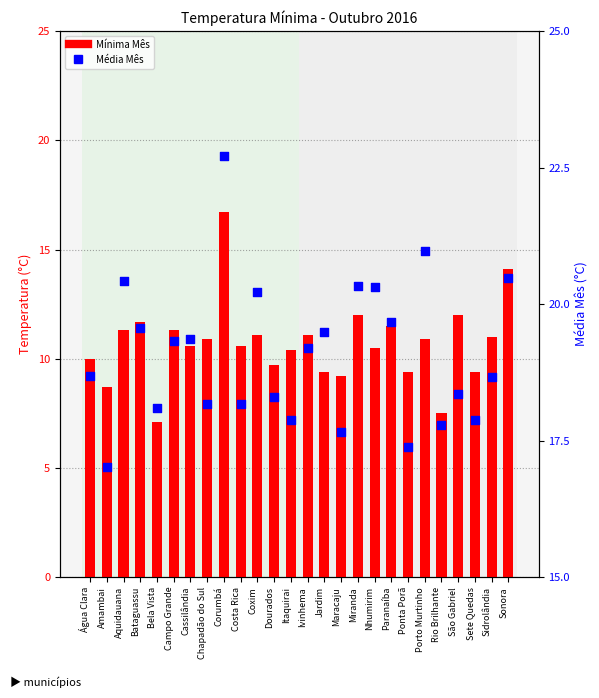

Which series reaches the maximum Y coordinate?

Média Mês